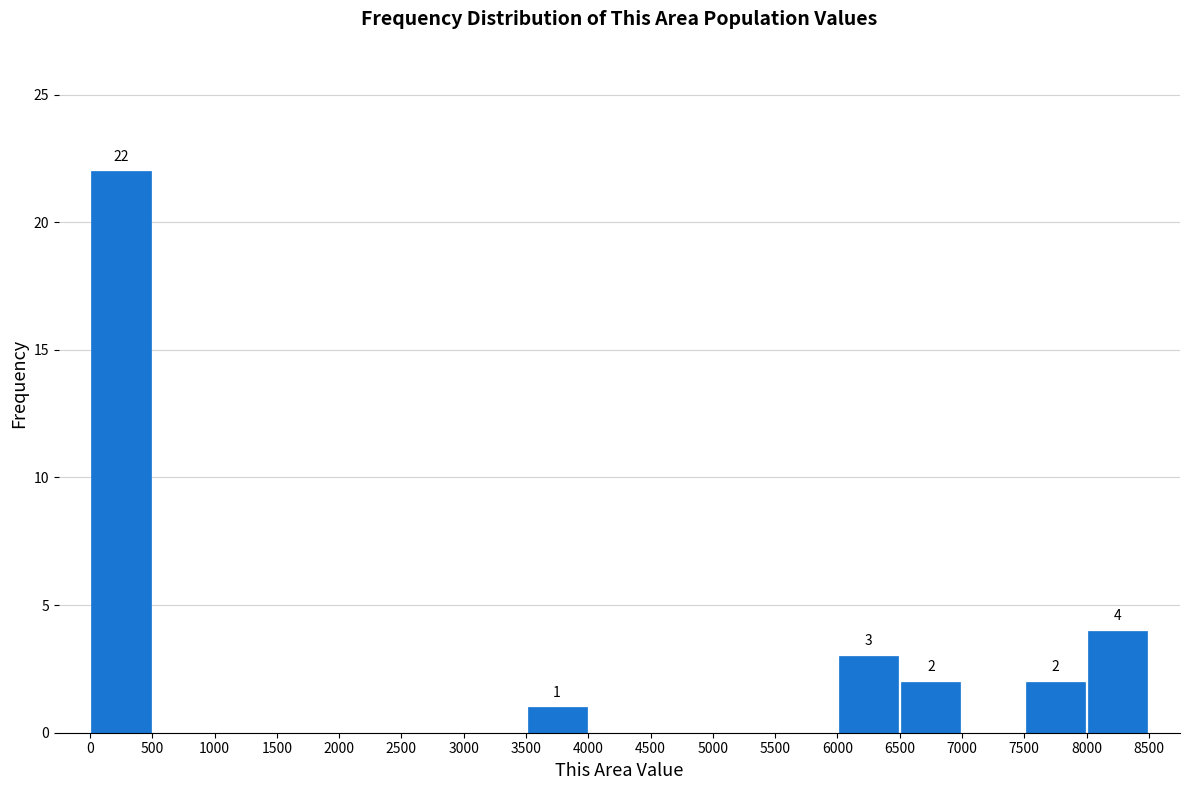

Over which range of the x-axis is the bar tallest?

0 to 500